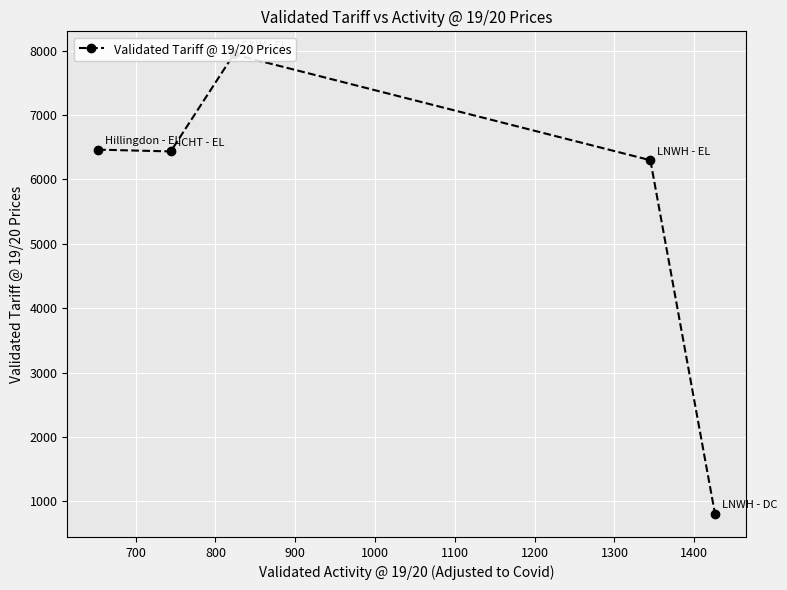

How many lines are shown in the chart?

1